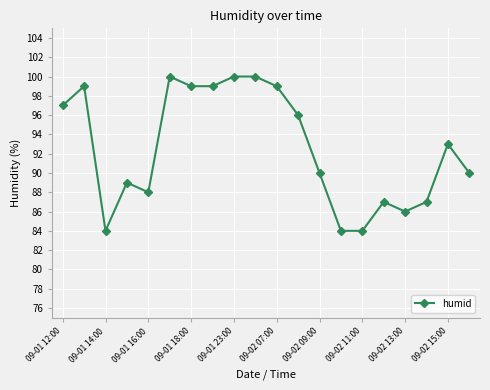

What is the value of the 14th point from the left?

84